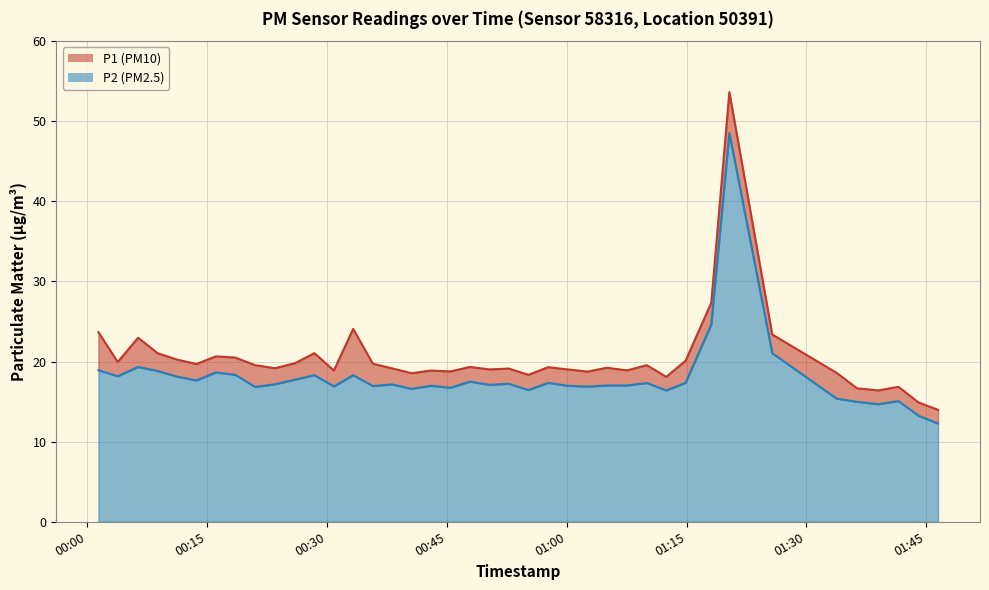

Rank the series by their average value, from lowest to highest.

P2, P1